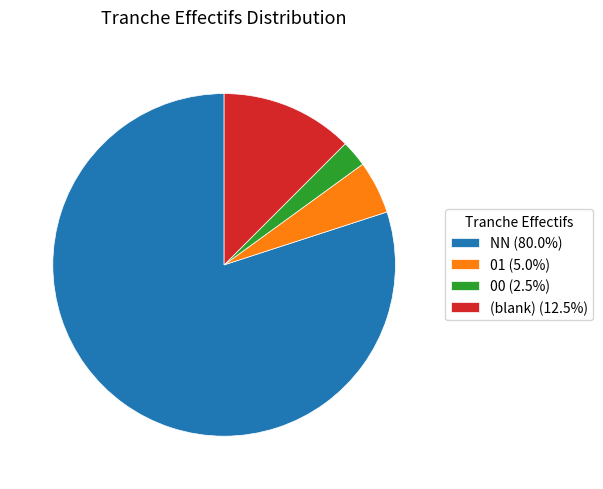

Combined, do NN (80.0%) and 01 (5.0%) account for over 50%?

Yes